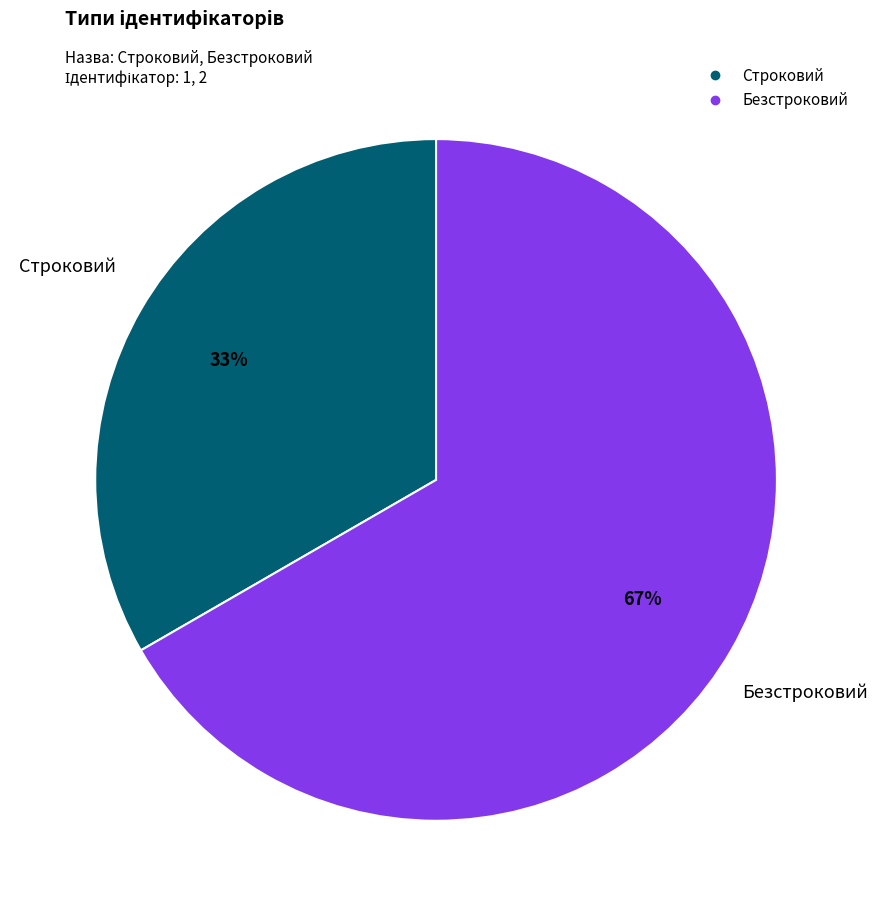

Which slice is the largest?

Безстроковий